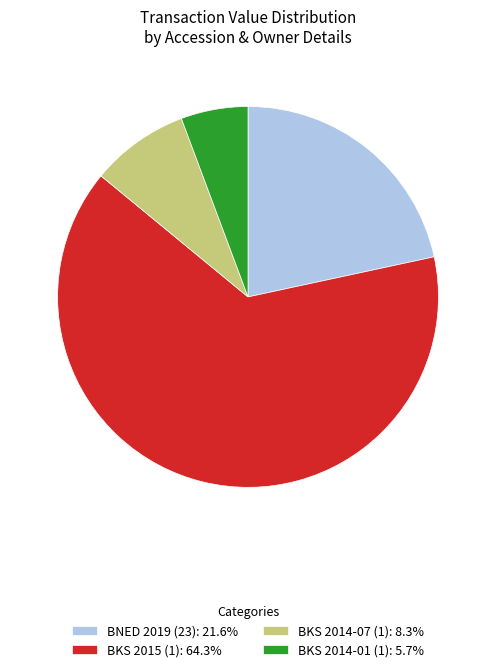

Is it true that BKS 2014-01 (1) is 6% of the pie?

True